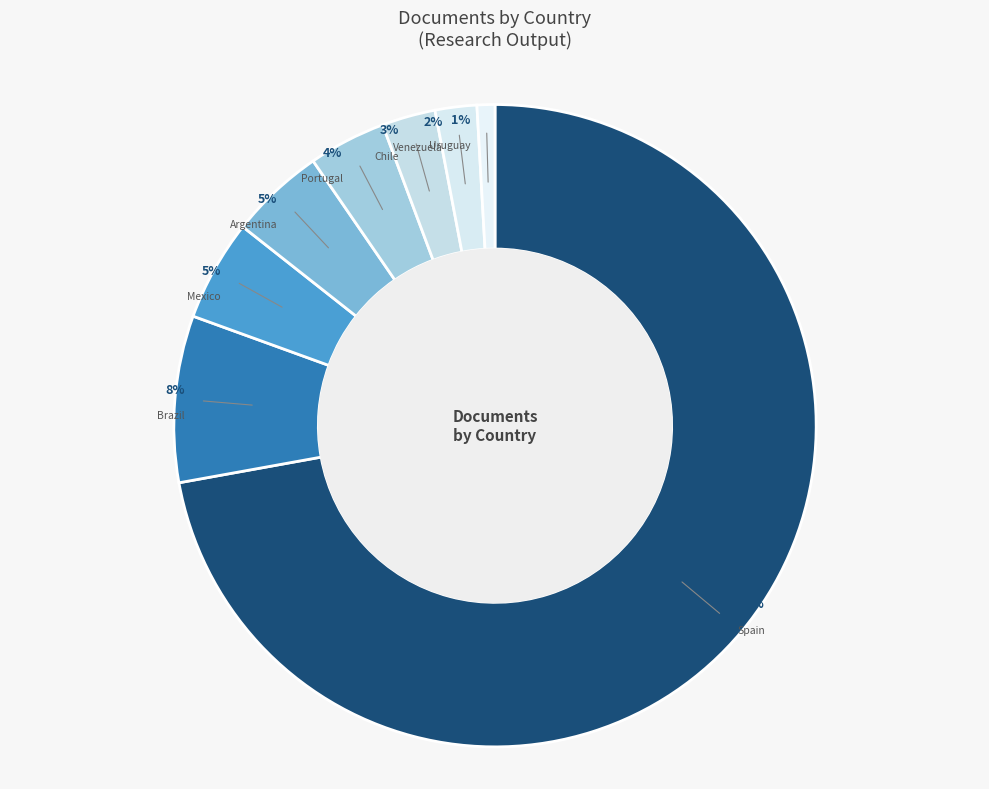

Rank the categories by value from lowest to highest.

Uruguay, Venezuela, Chile, Portugal, Argentina, Mexico, Brazil, Spain